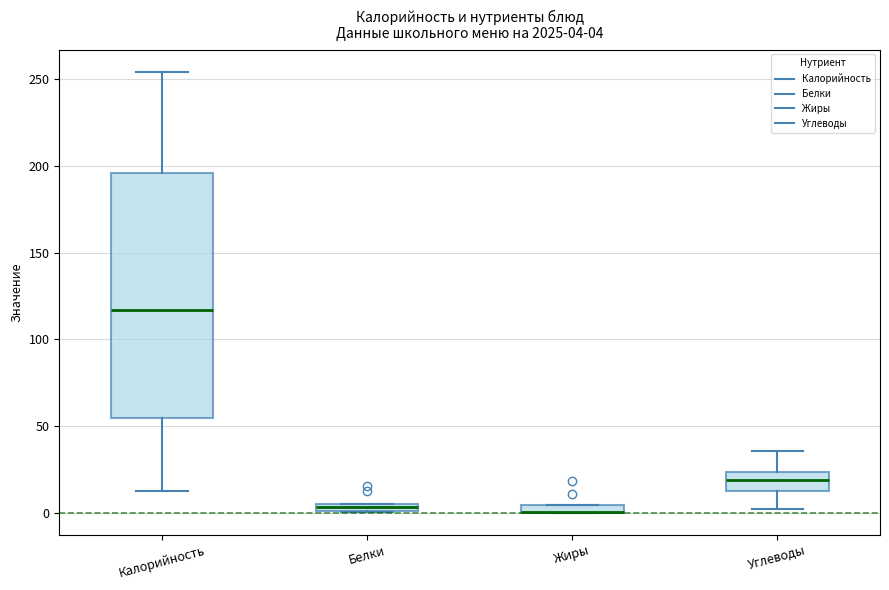

Comparing the boxes themselves (not the whiskers), which one is the tallest?

Калорийность